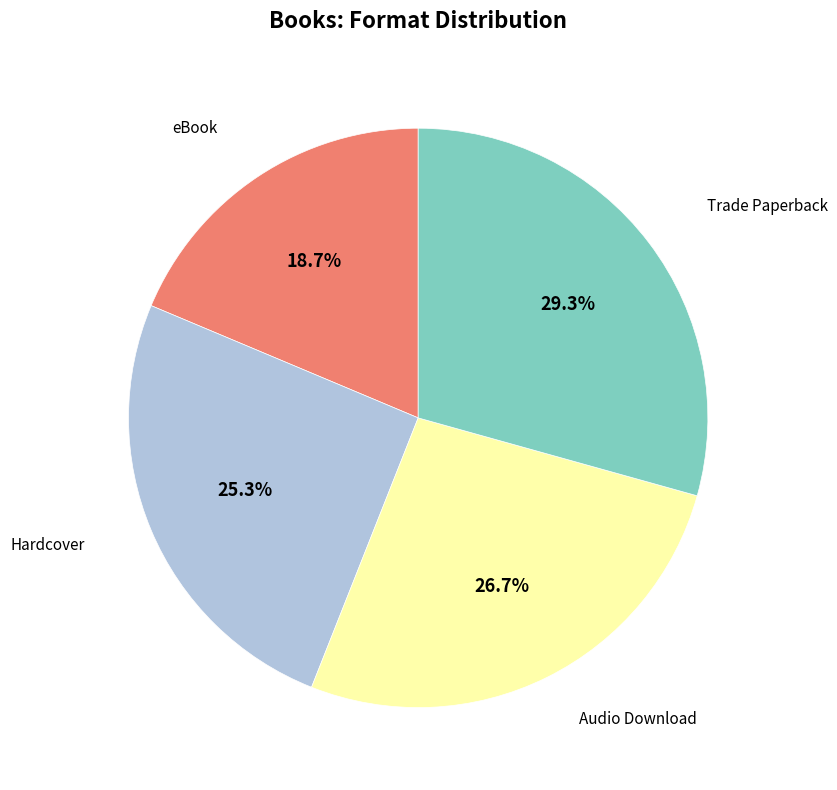

How many segments does this pie chart have?

4